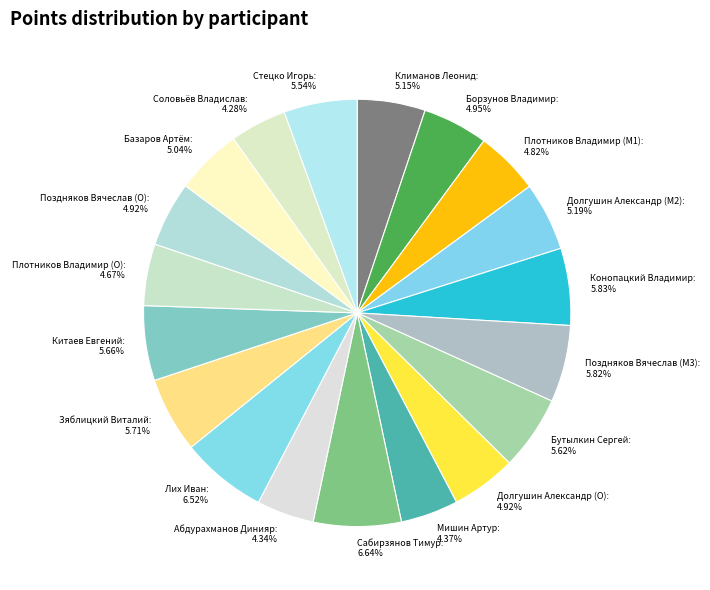

How many segments does this pie chart have?

19